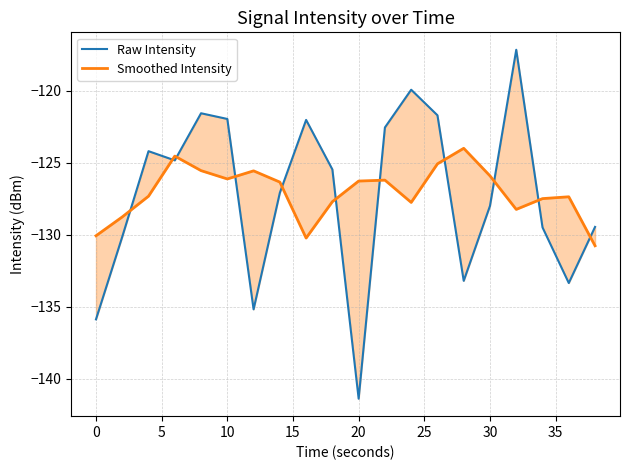

How many categories are shown in the chart?

20